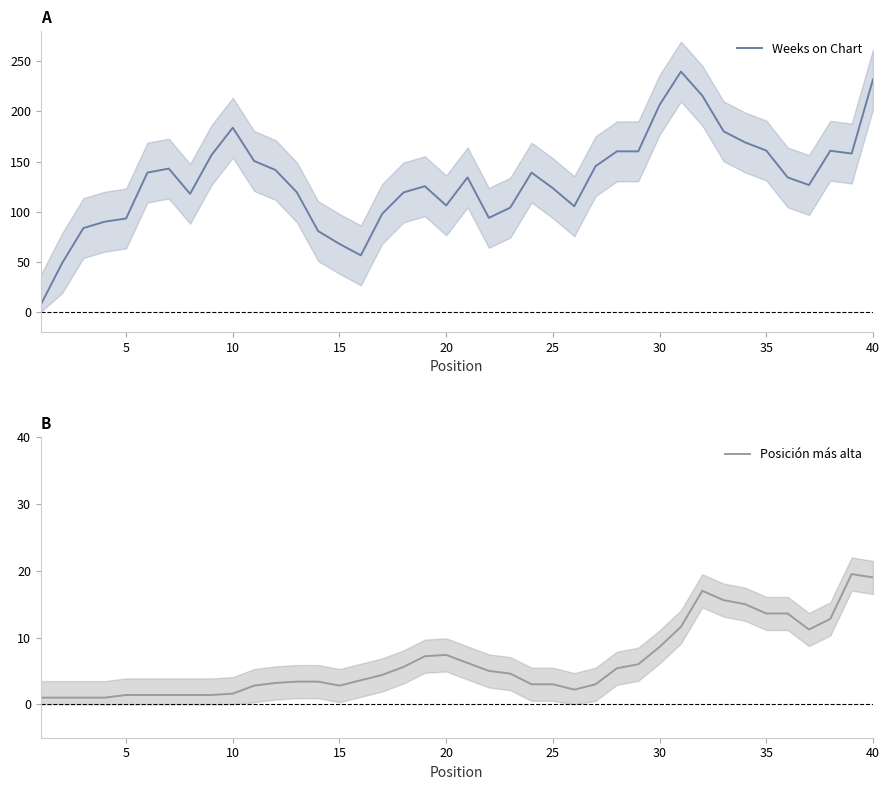

What is the lowest value of the Weeks on Chart series?

7.0